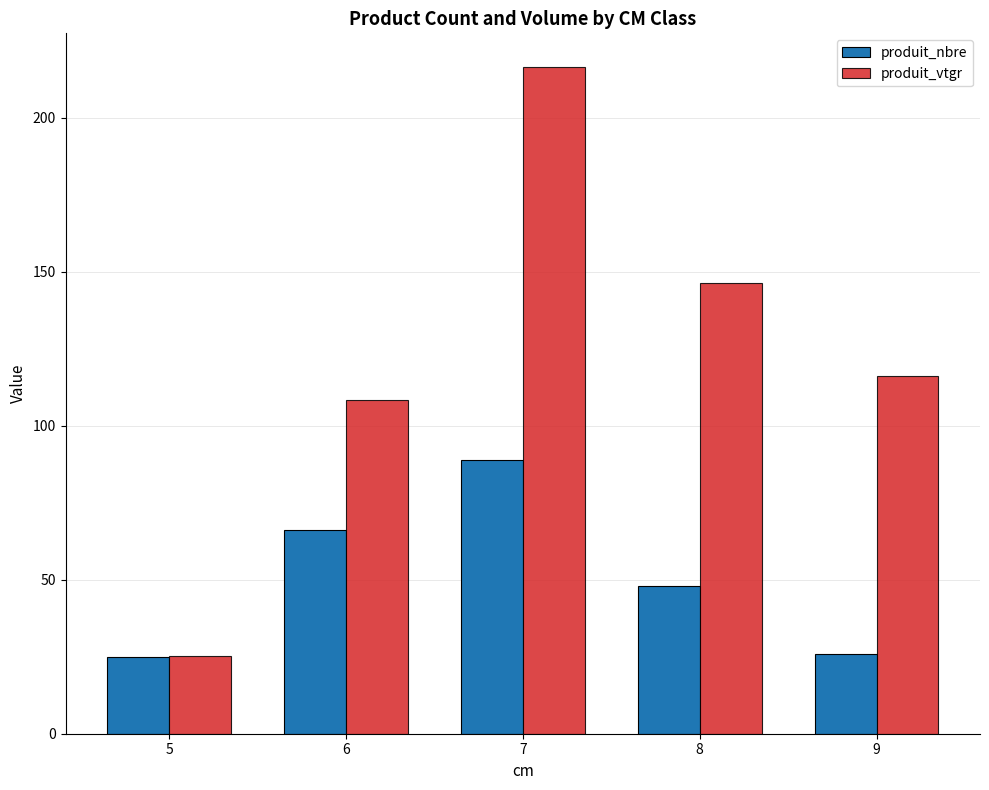

Which series changed the most between 6 and 9?

produit_nbre